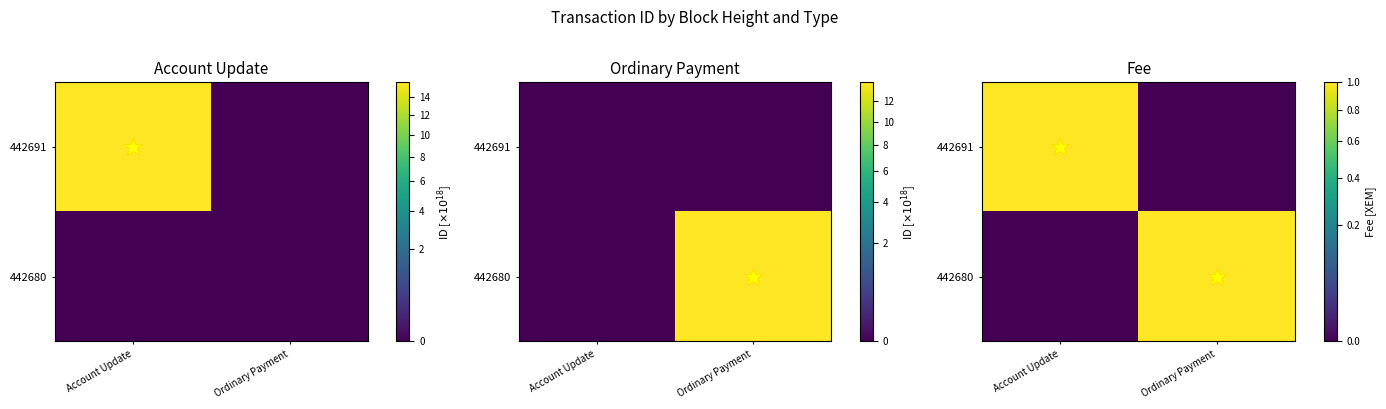

At which label is 442691 closest to 0?

Ordinary Payment